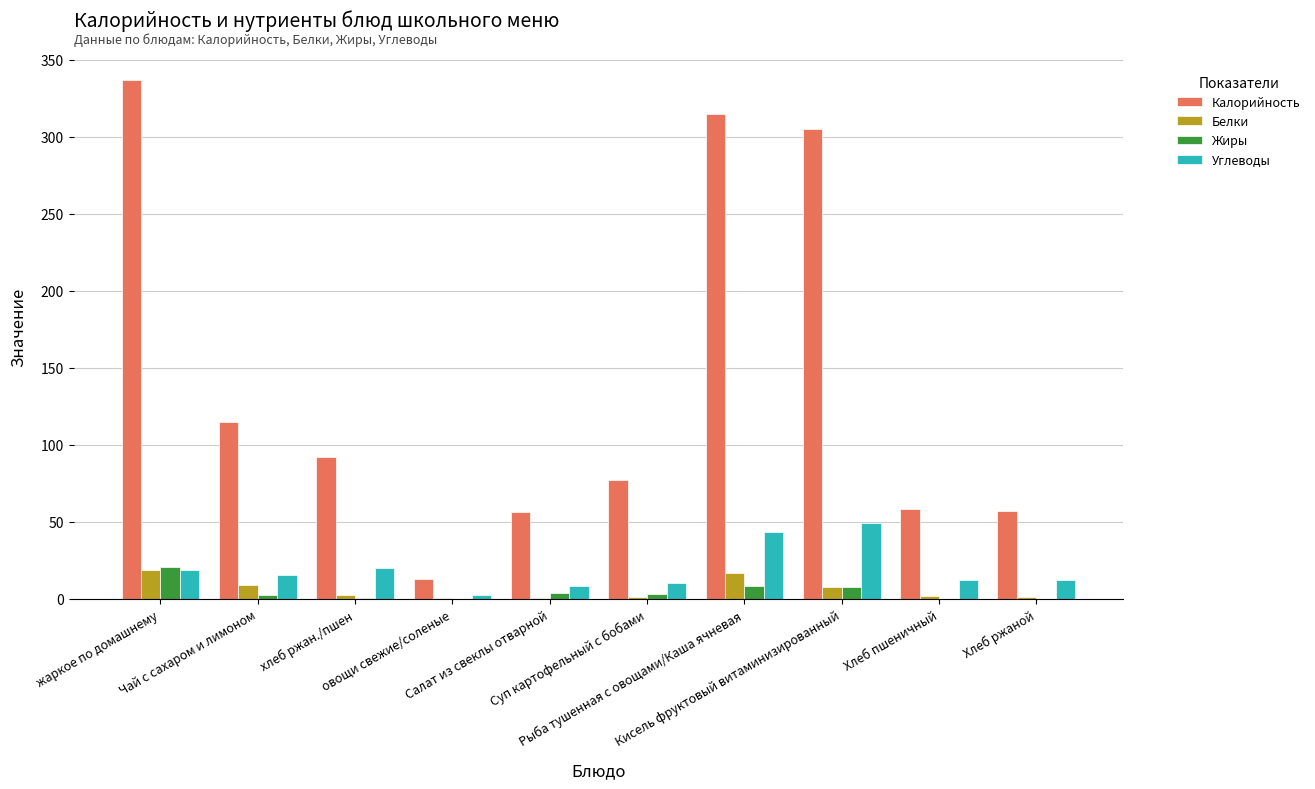

What is the sum of all Углеводы values?

193.0